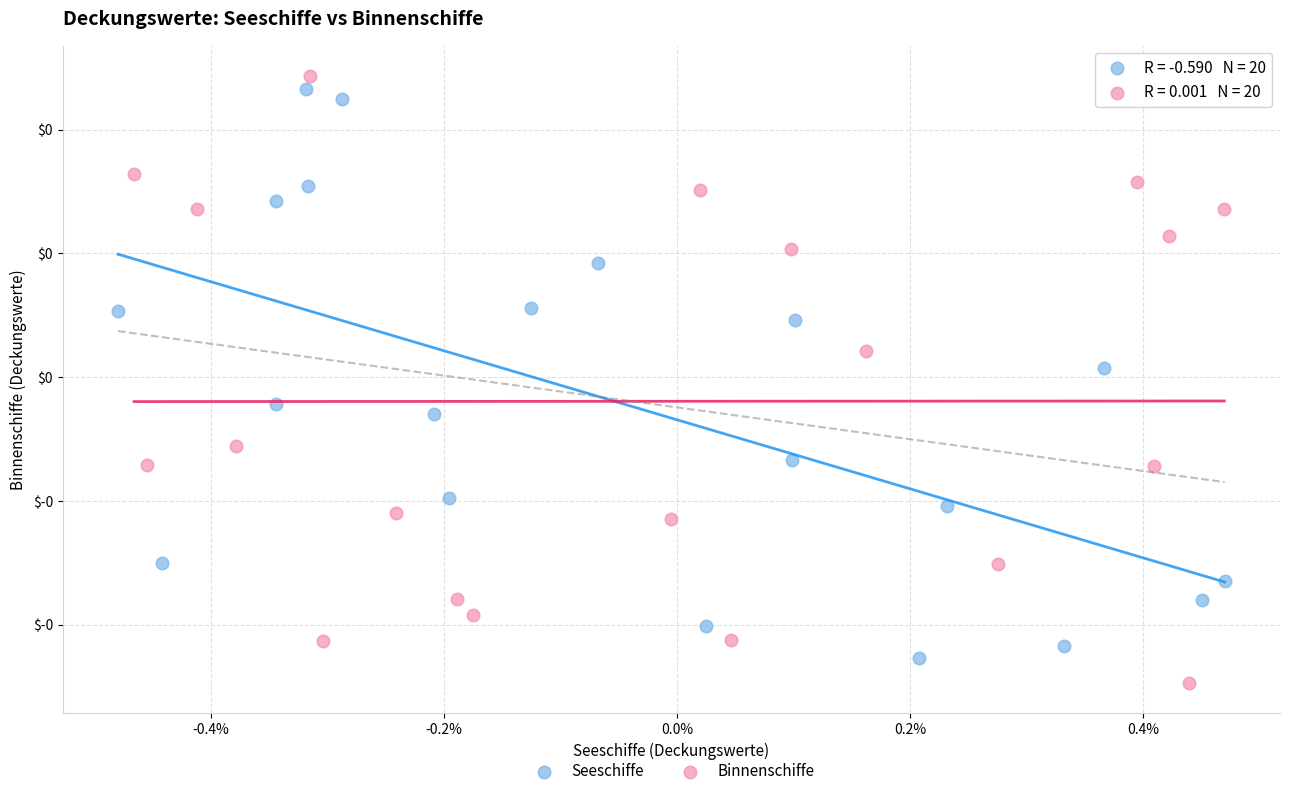

What are all the series names shown in the legend?

Seeschiffe, Binnenschiffe